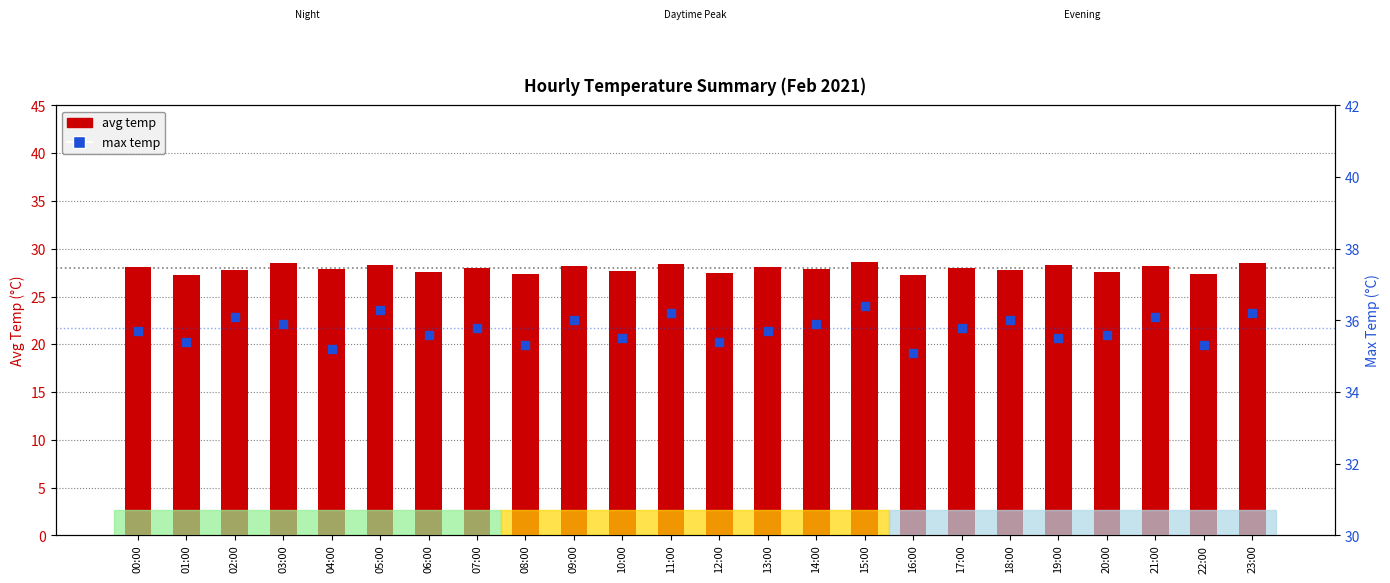

What are all the series names shown in the legend?

avg temp, max temp